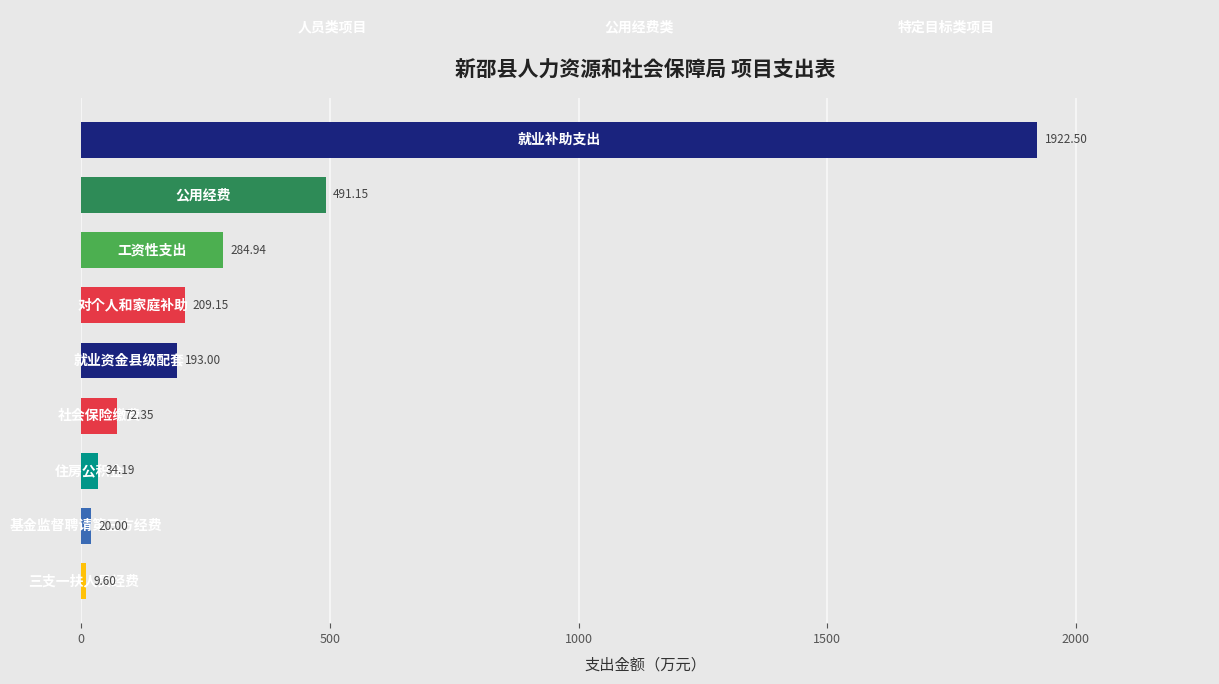

How many categories are shown in the chart?

9